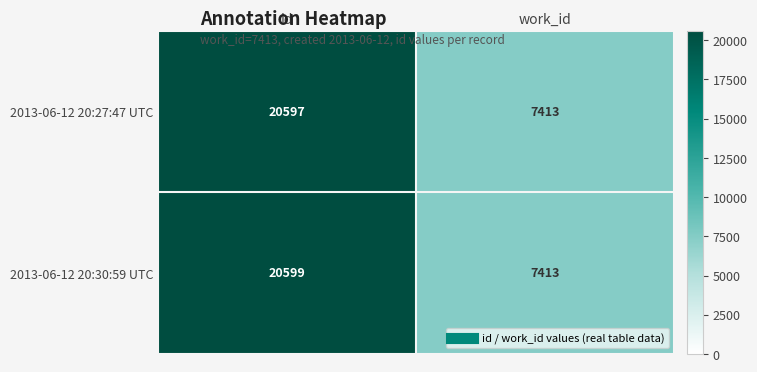

What is the average value of the 2013-06-12 20:30:59 UTC series?

14006